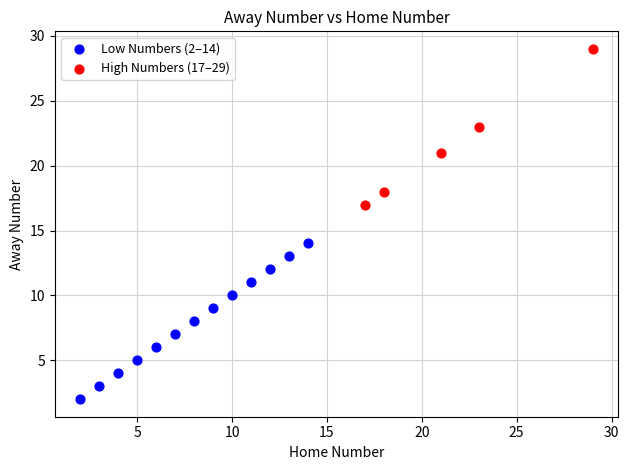

Which series reaches the minimum Y coordinate?

Low Numbers (2–14)